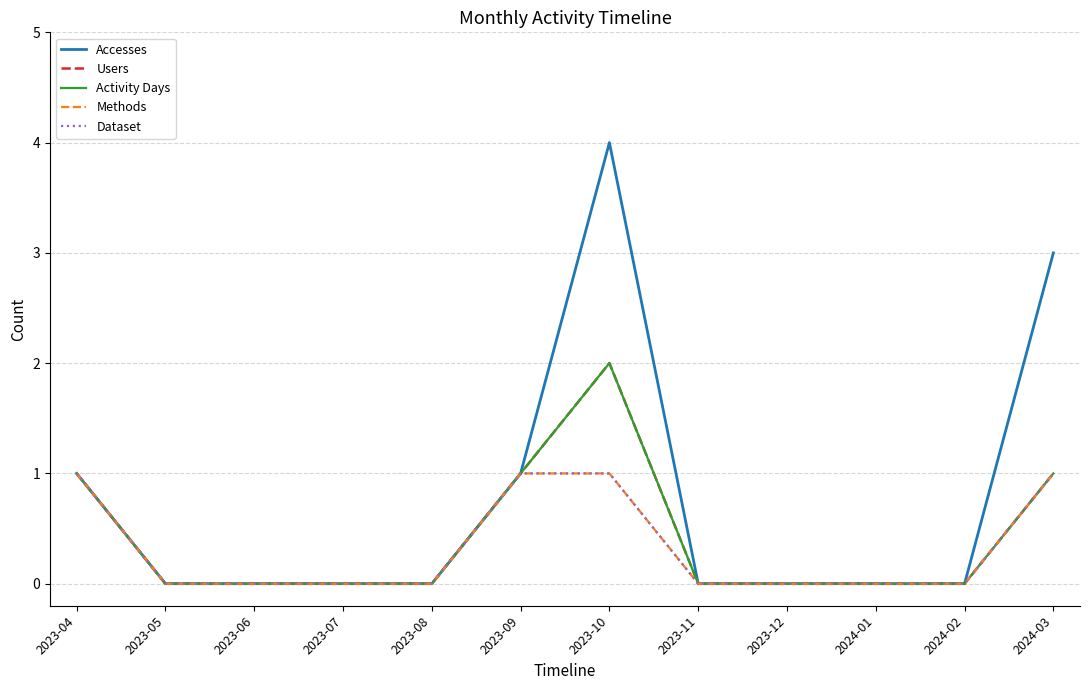

True or false: Dataset and Accesses intersect in this chart.

False